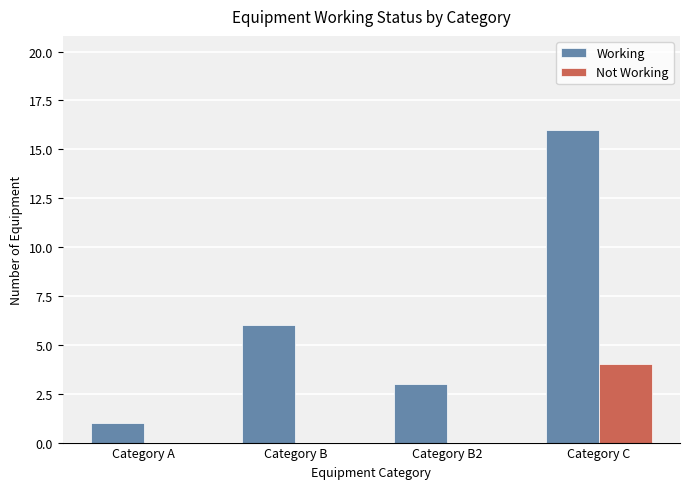

Reading right to left, what are all the values shown in this chart?

Working: Category C=16	Category B2=3	Category B=6	Category A=1
Not Working: Category C=4	Category B2=0	Category B=0	Category A=0